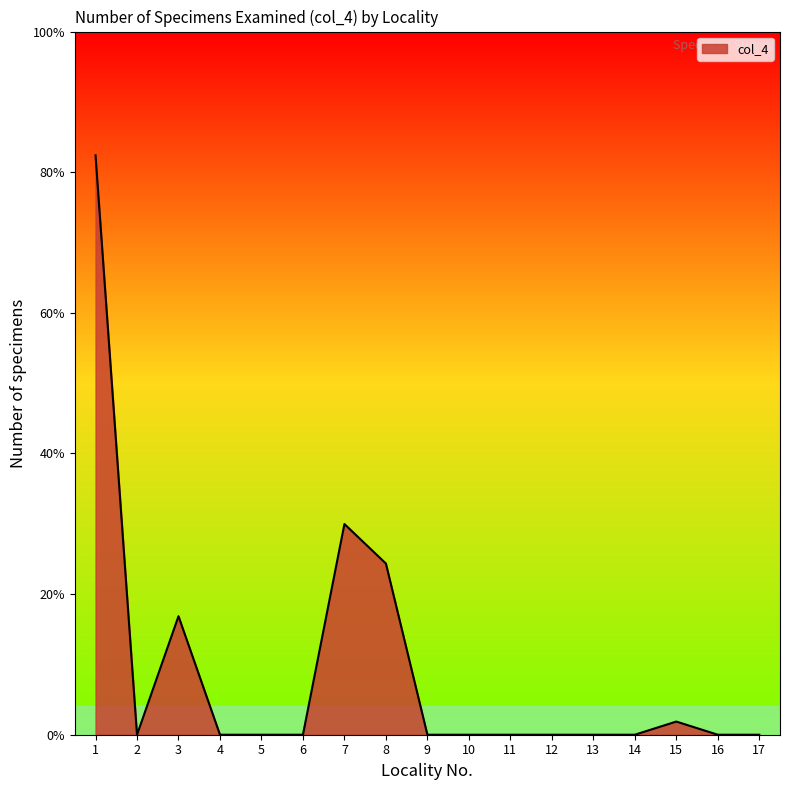

List the labels in order of value, smallest first.

2, 4, 5, 6, 9, 10, 11, 12, 13, 14, 16, 17, 15, 3, 8, 7, 1